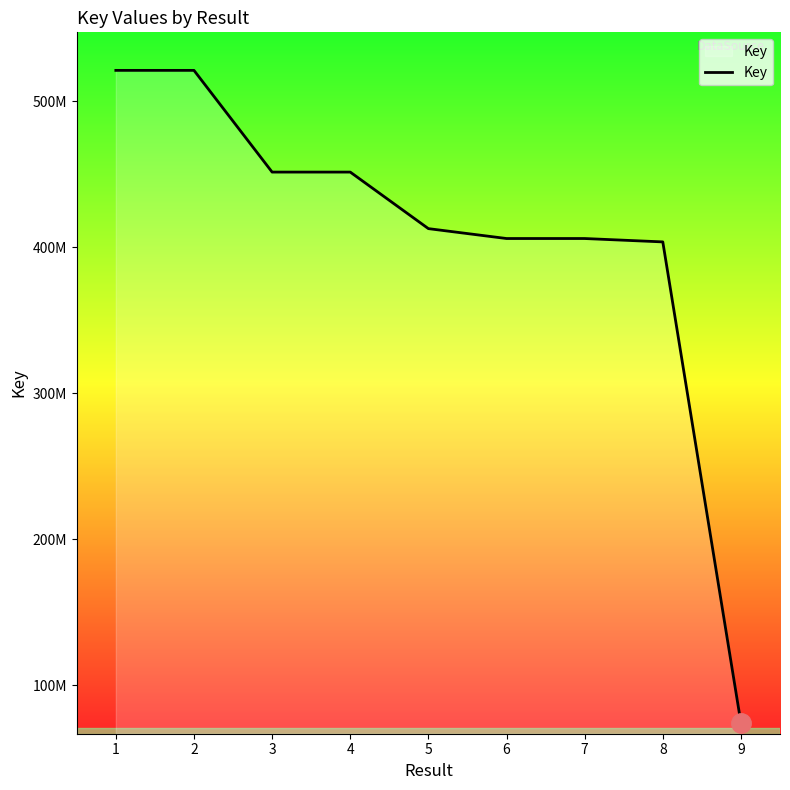

Does the chart display data point markers on the line(s)?

No